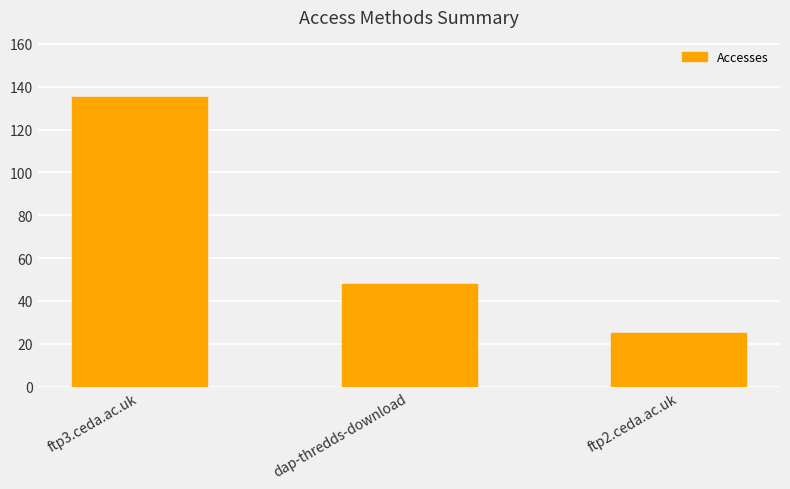

Reading left to right, transcribe all the data shown in this chart.

135	48	25